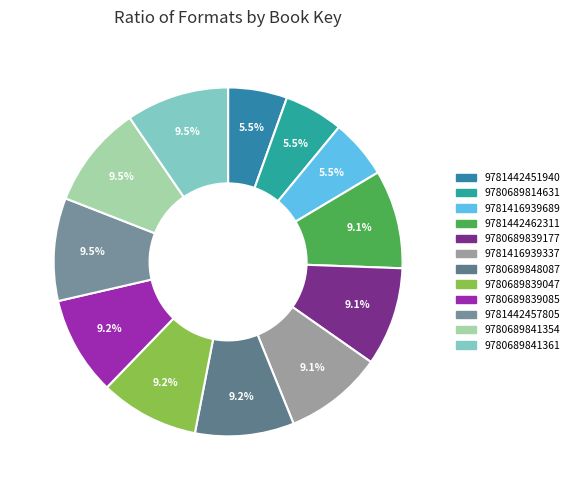

What is the largest slice in the pie chart?

9781442457805